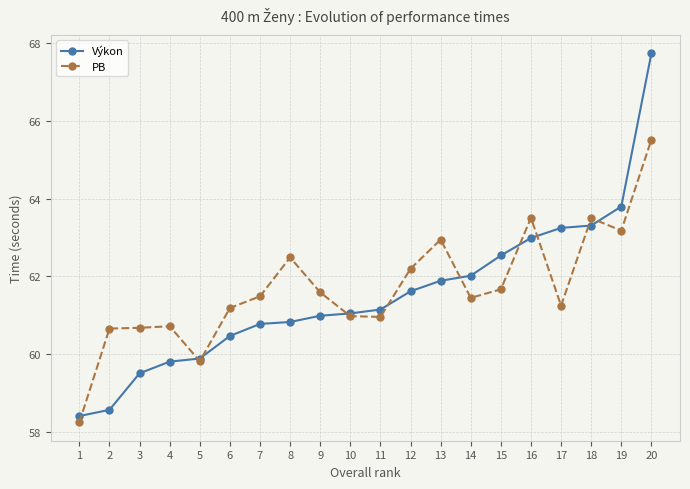

Between which two adjacent categories do PB and Výkon first intersect?

1 and 2